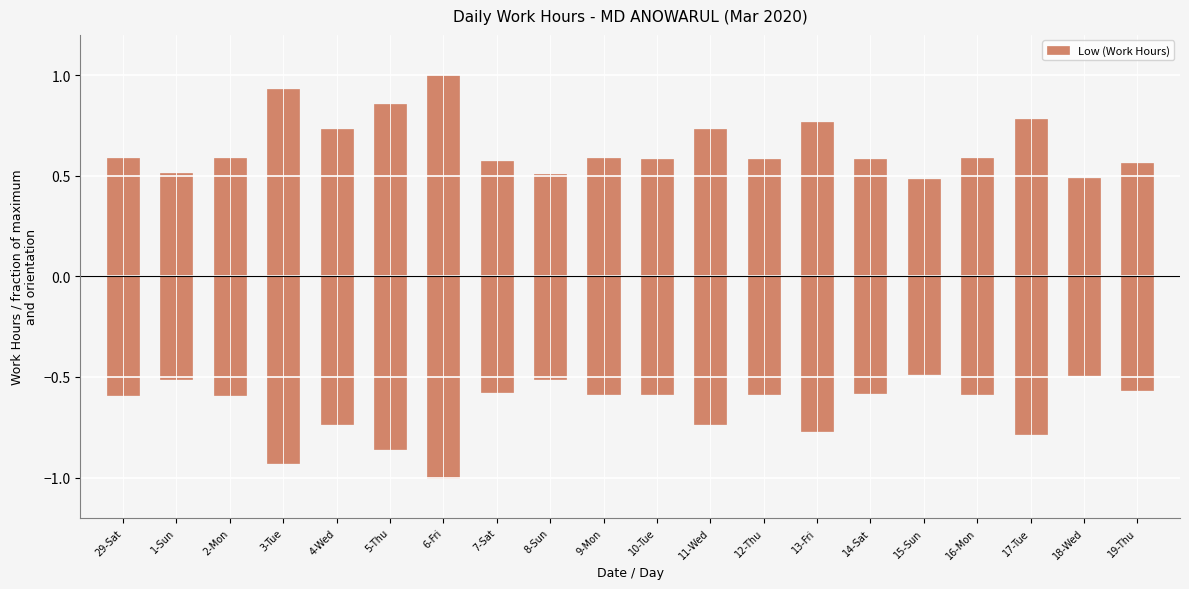

Reading left to right, list all the values displayed in this chart.

29-Sat=0.6	1-Sun=0.5	2-Mon=0.6	3-Tue=0.9	4-Wed=0.7	5-Thu=0.9	6-Fri=1.0	7-Sat=0.6	8-Sun=0.5	9-Mon=0.6	10-Tue=0.6	11-Wed=0.7	12-Thu=0.6	13-Fri=0.8	14-Sat=0.6	15-Sun=0.5	16-Mon=0.6	17-Tue=0.8	18-Wed=0.5	19-Thu=0.6